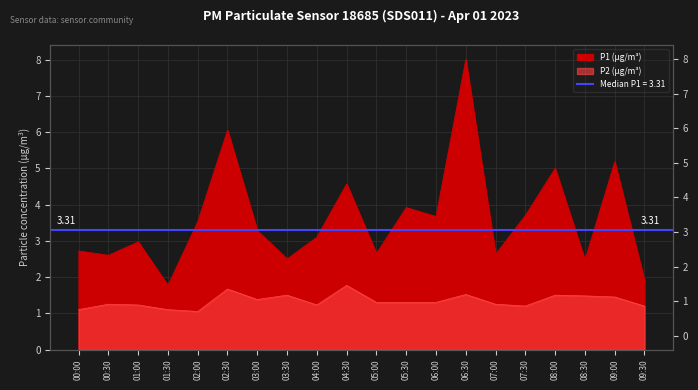

What is the highest value of the P2 series?

1.8